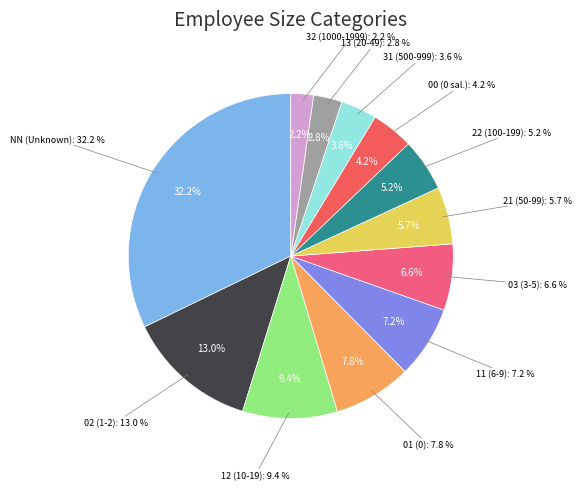

Count the number of slices in the pie.

12